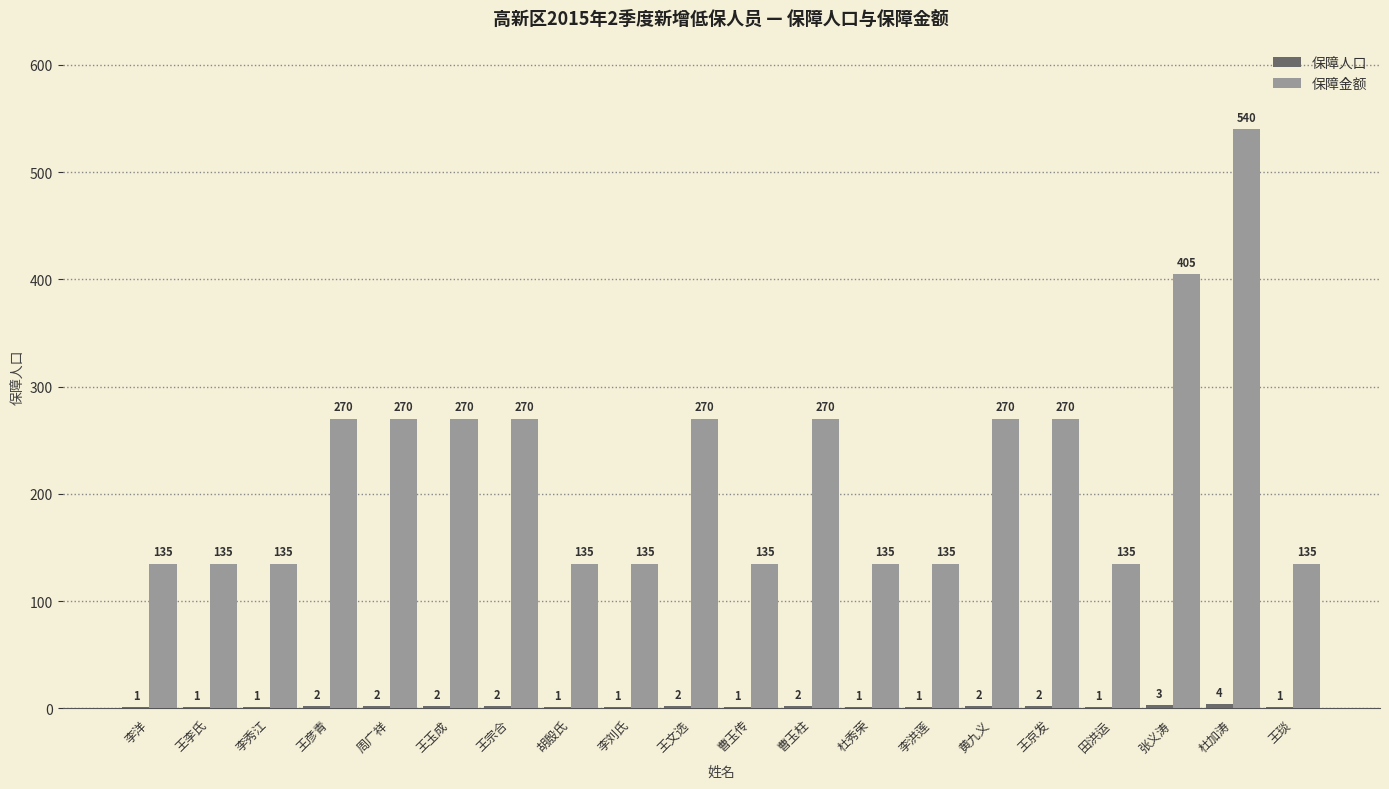

What value does the 保障金额 series have at 曹玉柱, to the nearest 50?

250